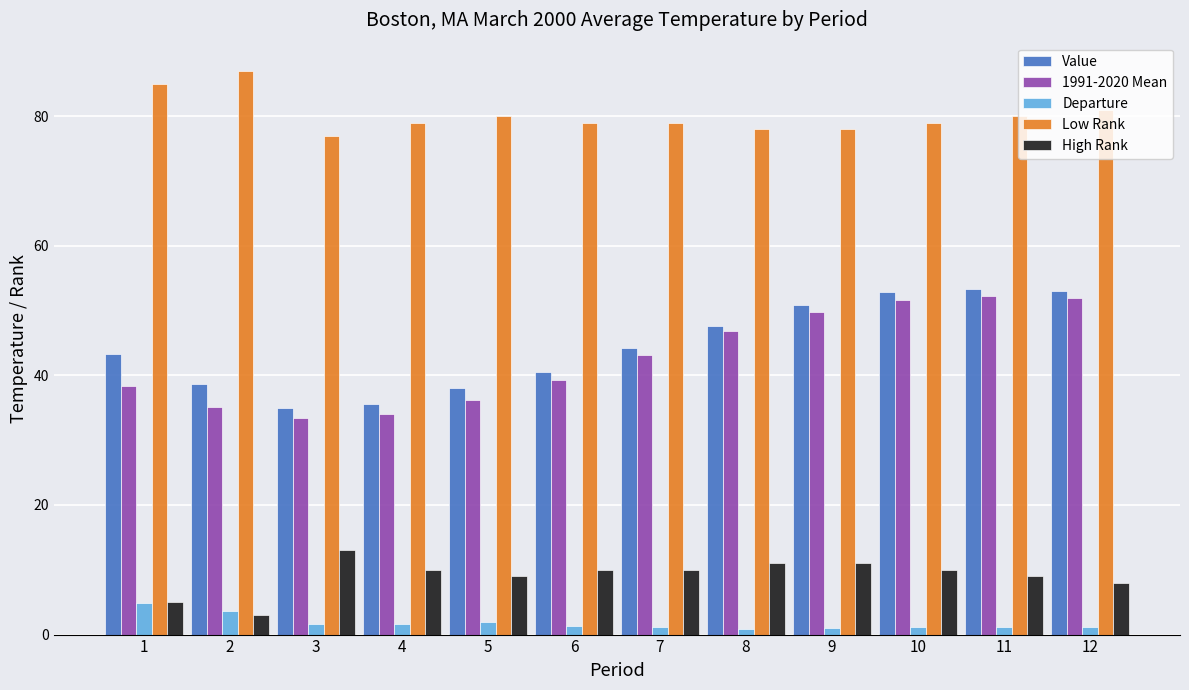

How many bars are there in each group?

5